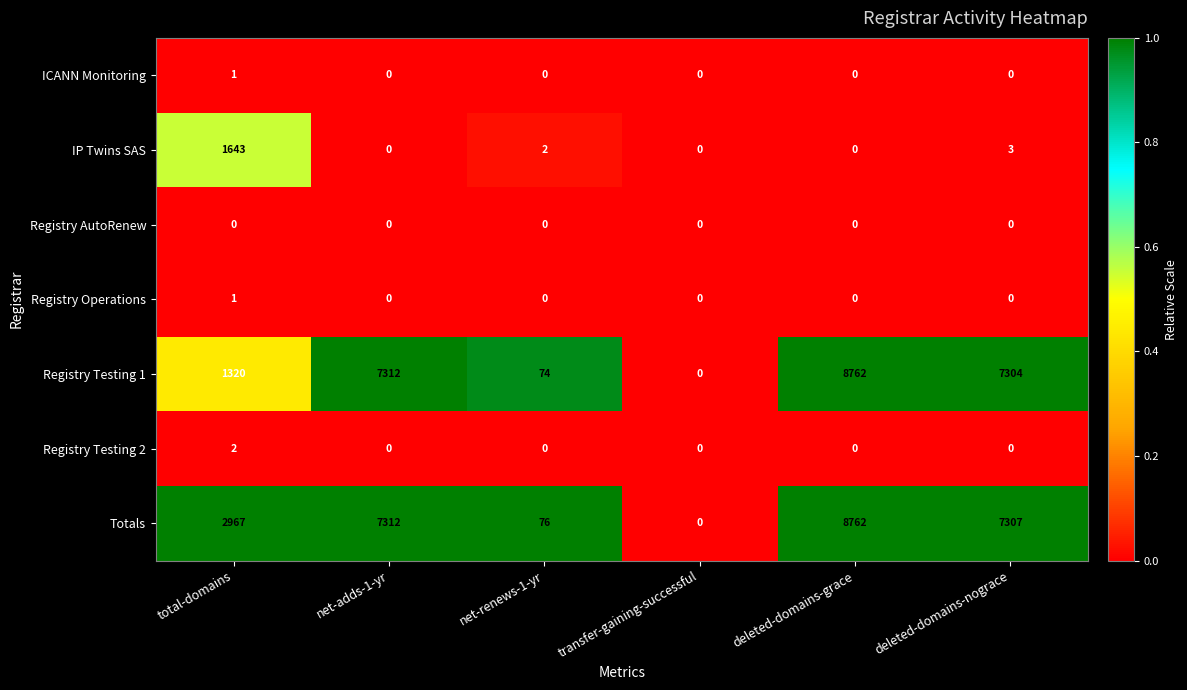

At which label does Registry Testing 1 reach its peak?

deleted-domains-grace